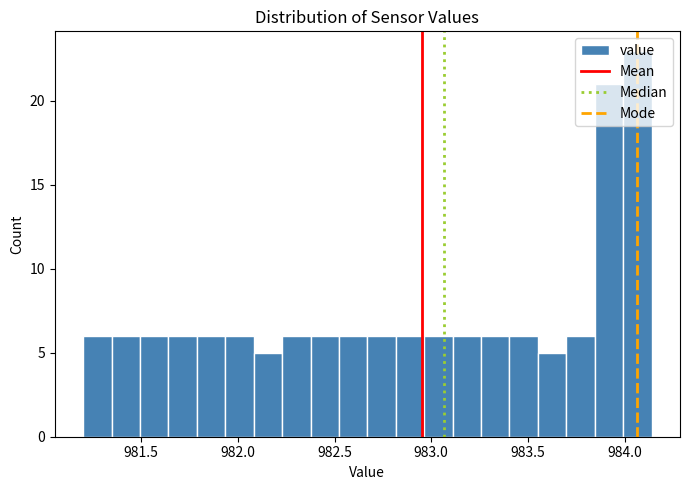

Read against the x-axis, roughly where is the centre of the tallest bar?

984.05